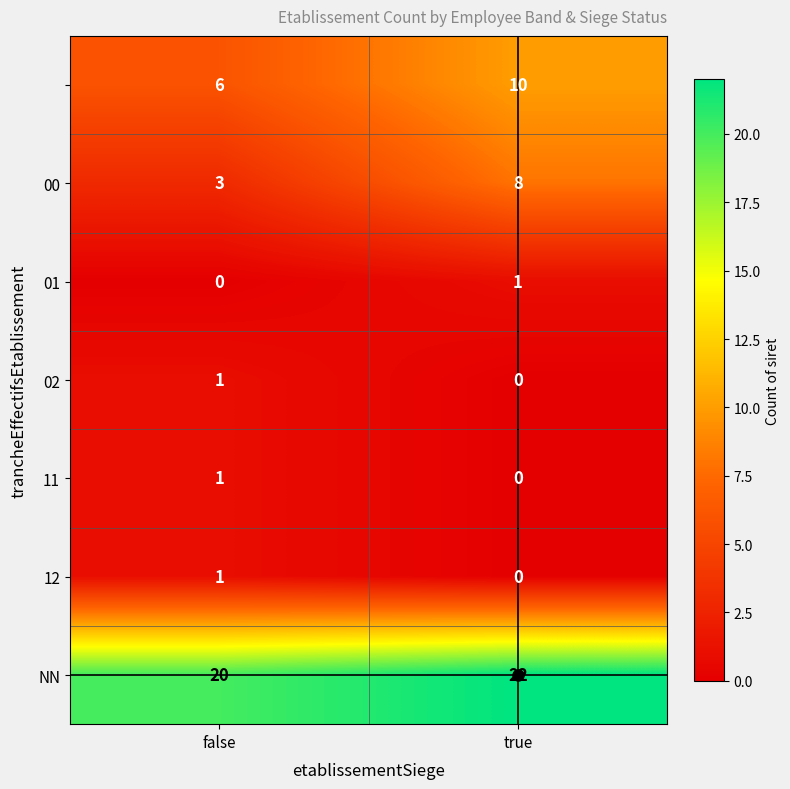

Which category has the highest value across all series?

true